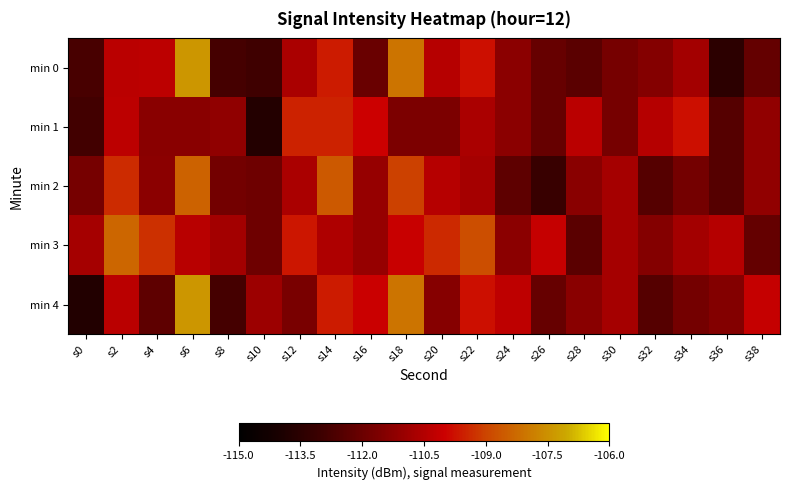

Which series has the largest range (max minus min)?

min 4